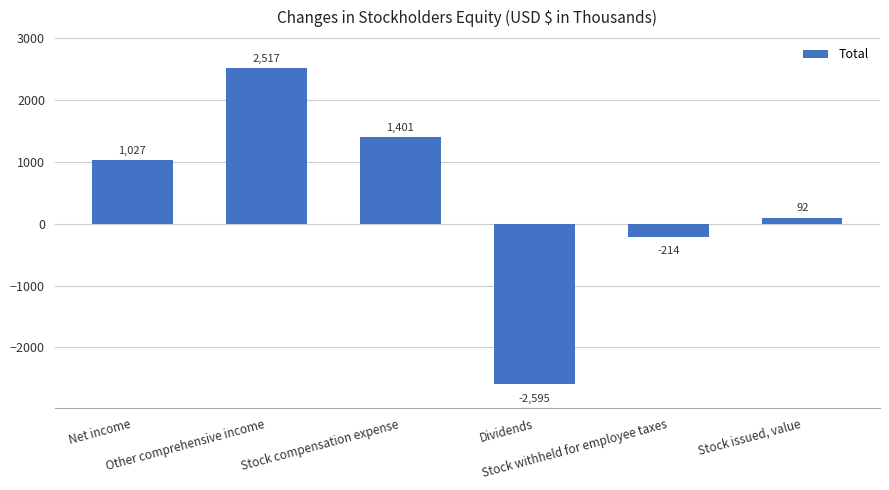

What is the difference between the second highest and minimum values?

3996